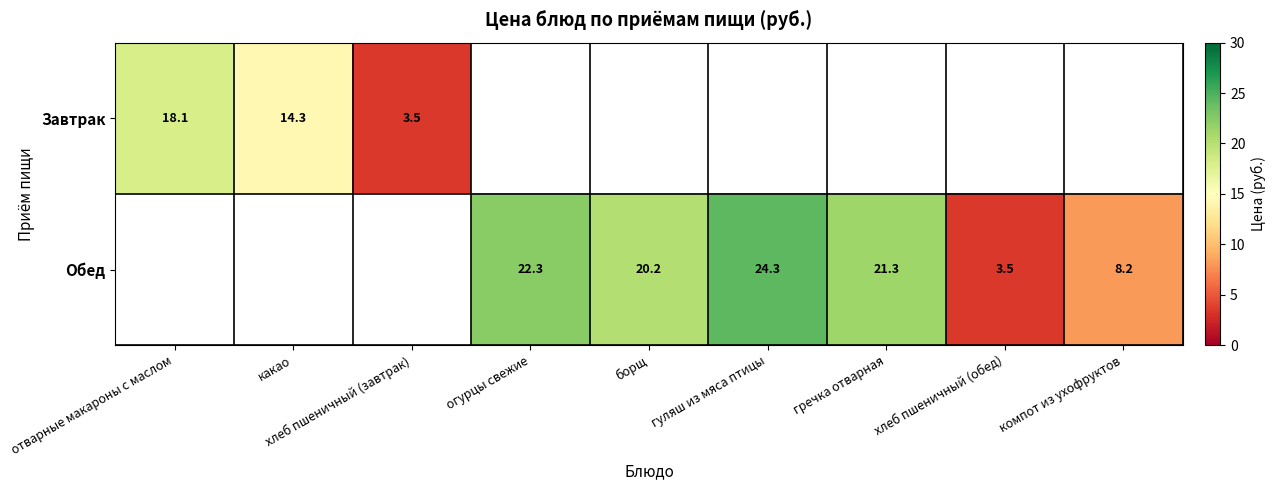

Is the value of Обед at борщ greater than the value of Завтрак at какао?

Yes